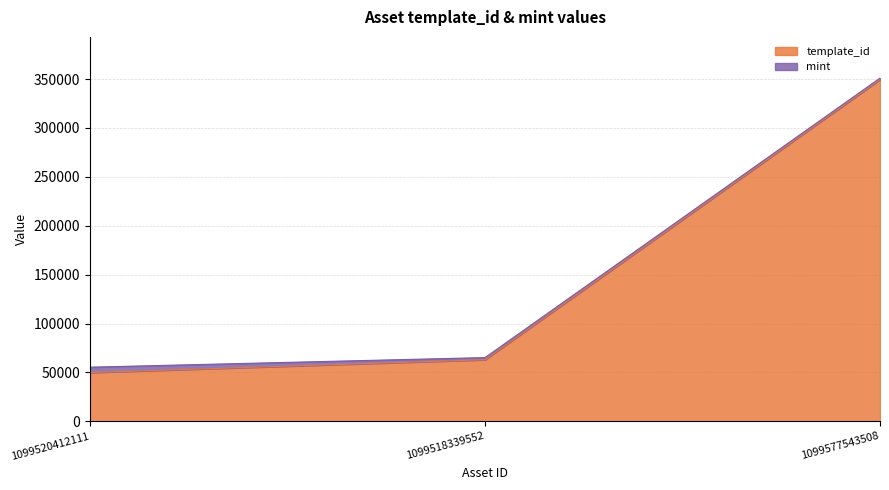

List the labels in order of value, smallest first.

1099520412111, 1099518339552, 1099577543508